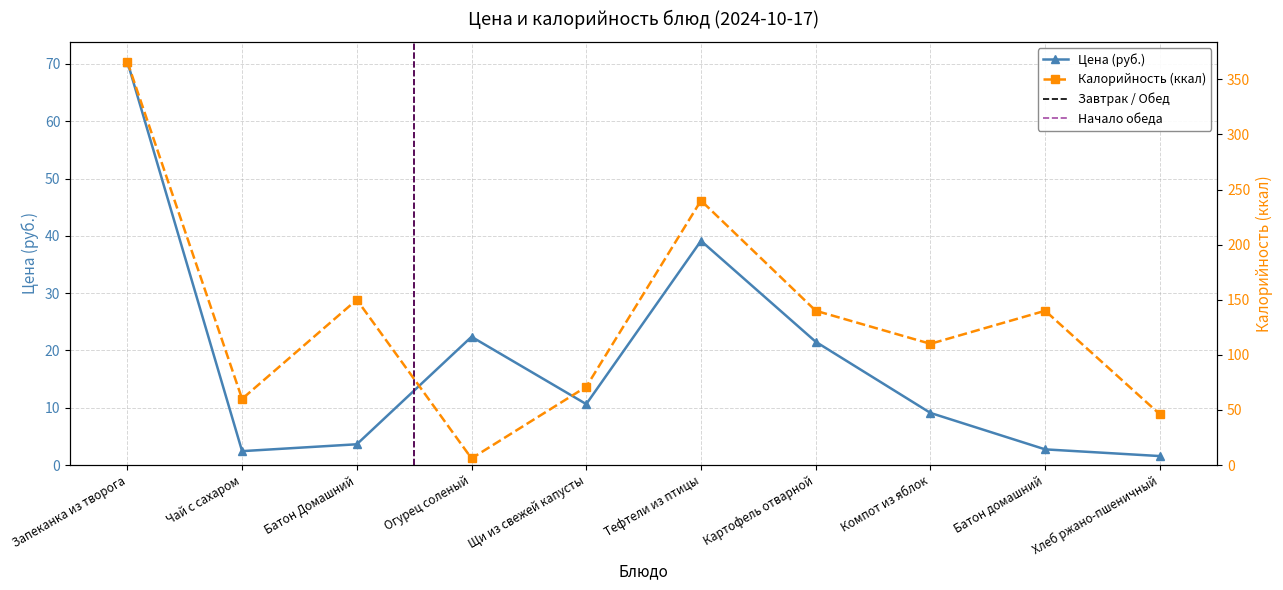

Reading left to right, transcribe all the data shown in this chart.

Цена (руб.): Запеканка из творога=70.4	Чай с сахаром=2.4	Батон Домашний=3.6	Огурец соленый=22.4	Щи из свежей капусты=10.6	Тефтели из птицы=39.1	Картофель отварной=21.5	Компот из яблок=9.1	Батон домашний=2.7	Хлеб ржано-пшеничный=1.6
Калорийность (ккал): Запеканка из творога=366.0	Чай с сахаром=60.0	Батон Домашний=150.0	Огурец соленый=6.0	Щи из свежей капусты=71.0	Тефтели из птицы=240.0	Картофель отварной=140.0	Компот из яблок=110.0	Батон домашний=140.0	Хлеб ржано-пшеничный=46.0